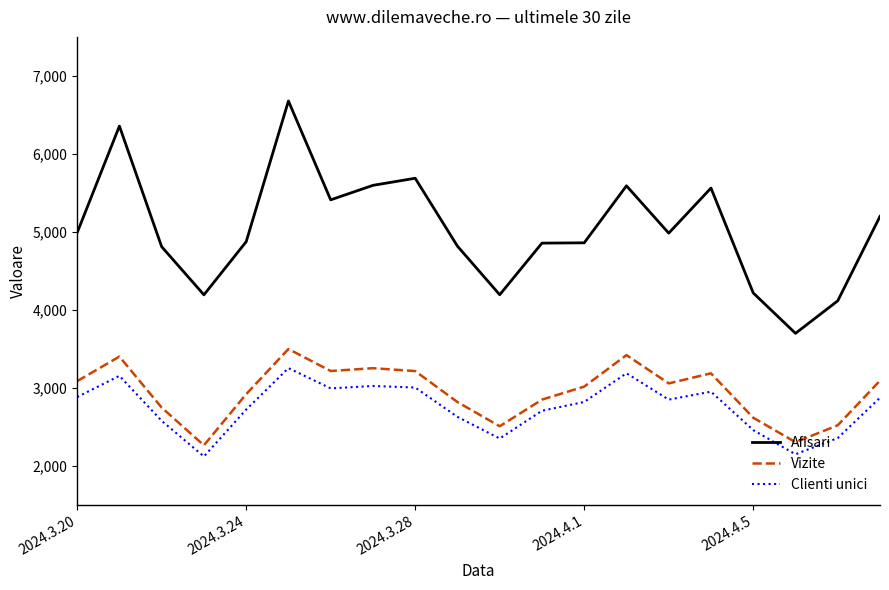

Which series has the largest range (max minus min)?

Afisari